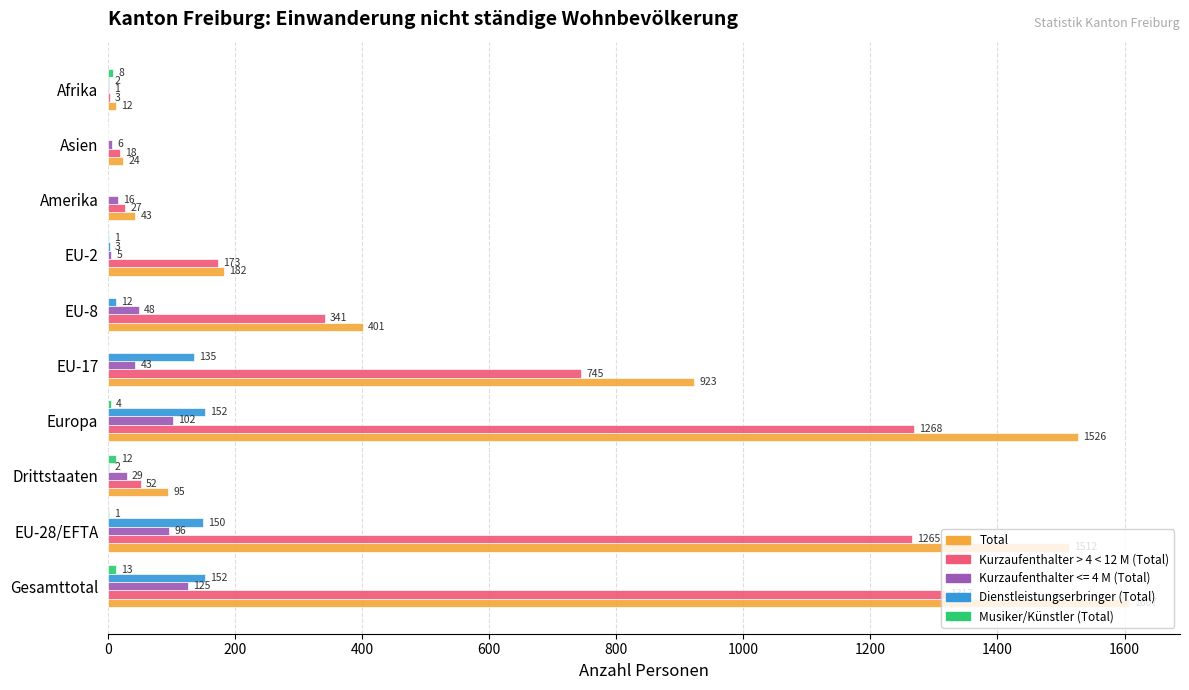

Count the number of categories in the chart.

10